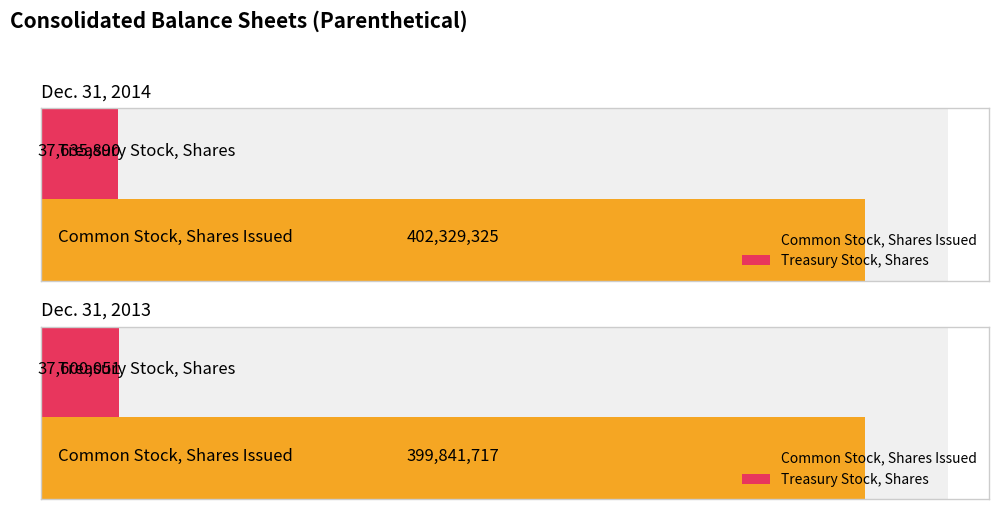

What is the approximate value of Dec. 31, 2013 at Common Stock, Shares Issued?

399841717